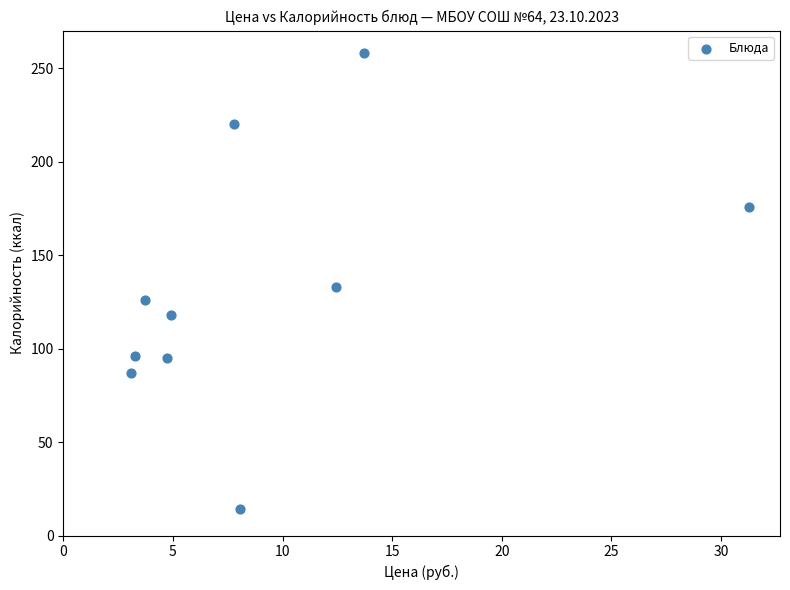

What Y value in the scatter plot is closest to 136?

133